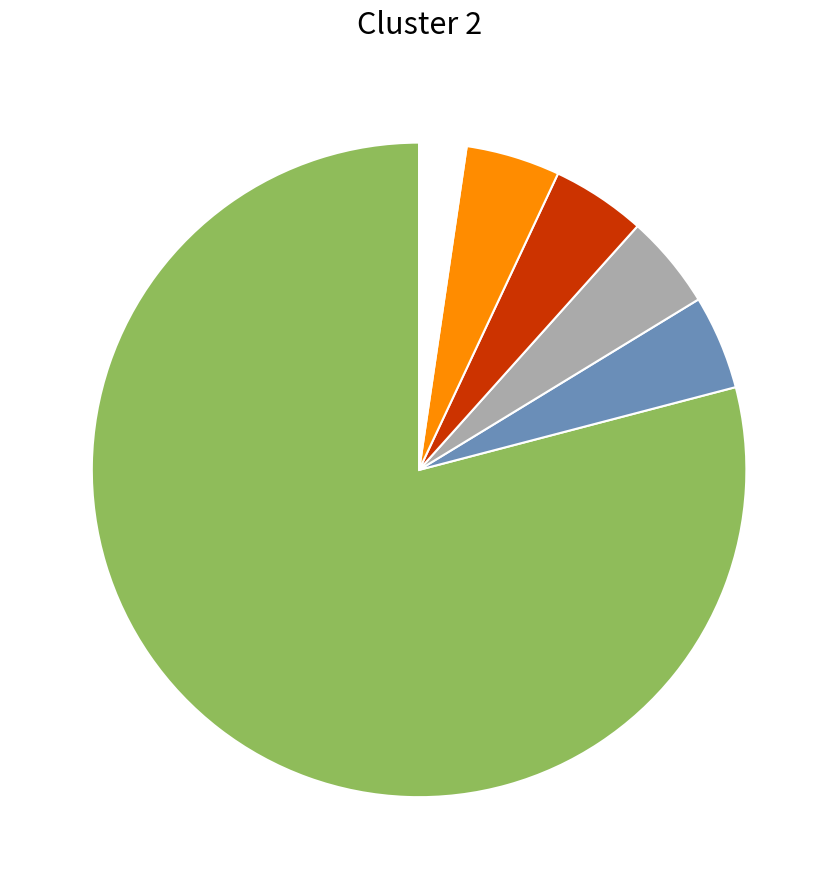

Is there a majority slice in this chart?

Yes